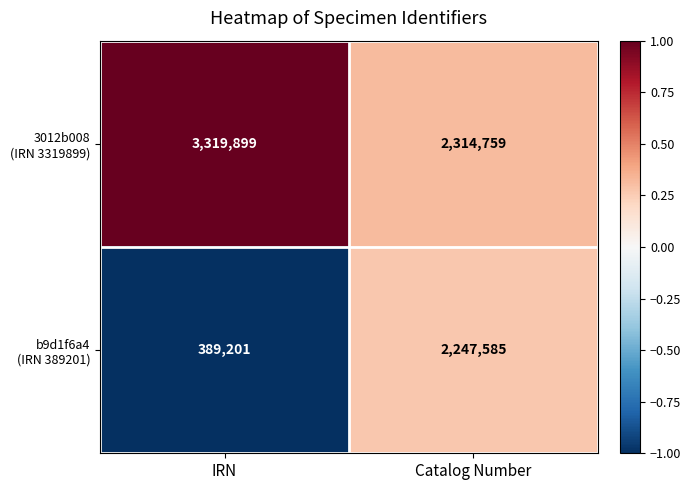

What is the minimum value shown in the chart?

389201